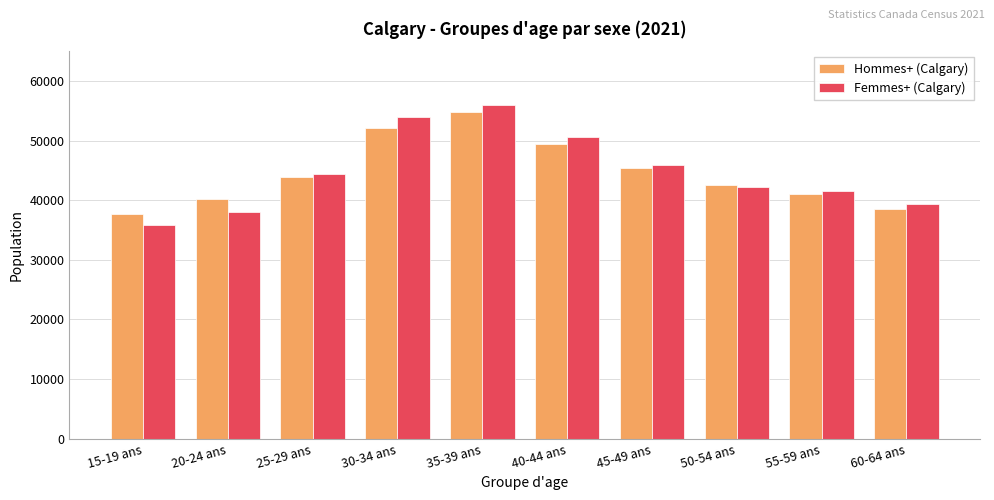

Are the bars horizontal?

No